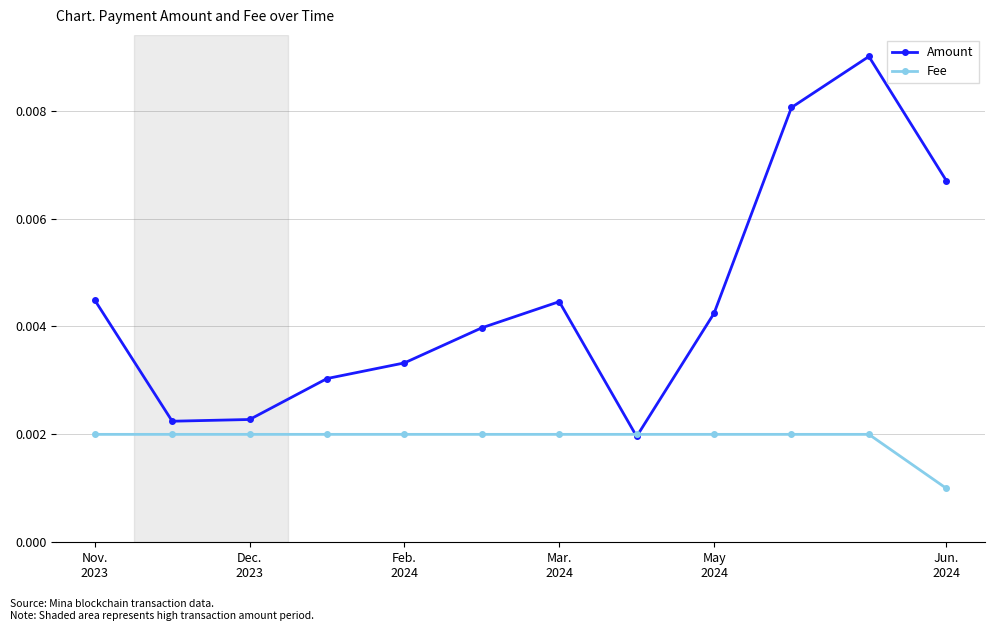

How many categories are shown in the chart?

12